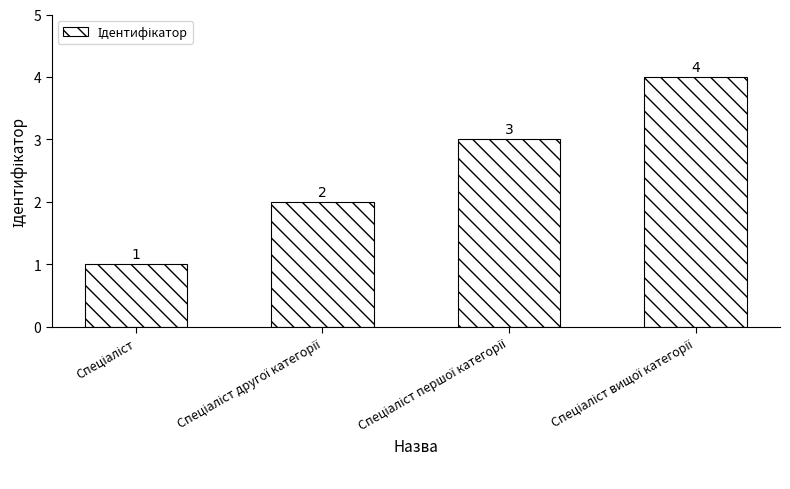

What is the sum of all values?

10